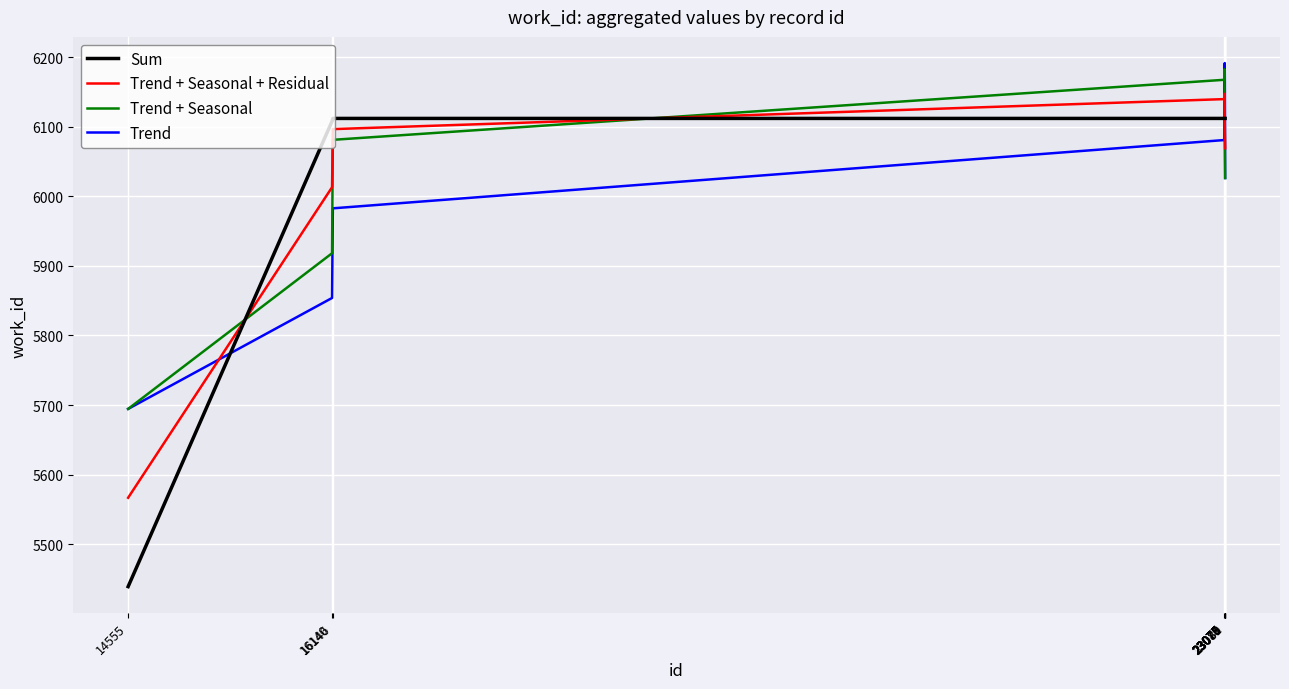

How many lines are shown in the chart?

4